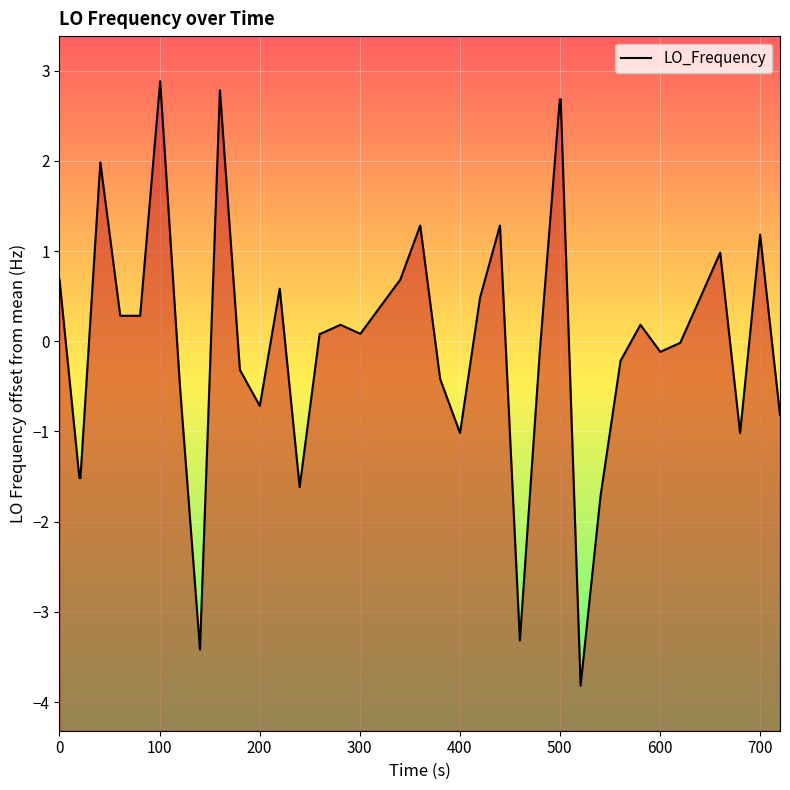

True or false: there are more than 2 points higher than both neighbors.

True